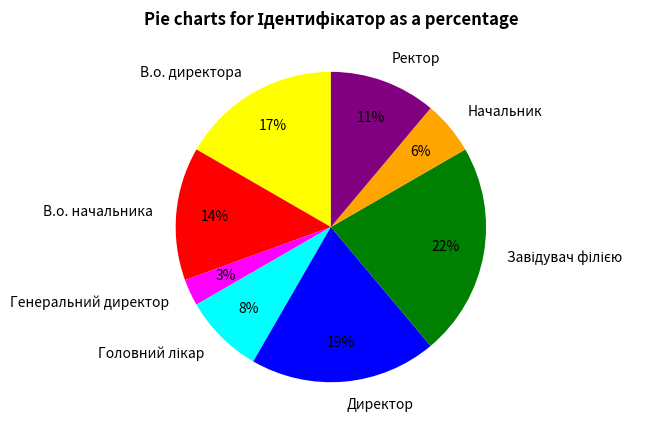

Is there a majority slice in this chart?

No